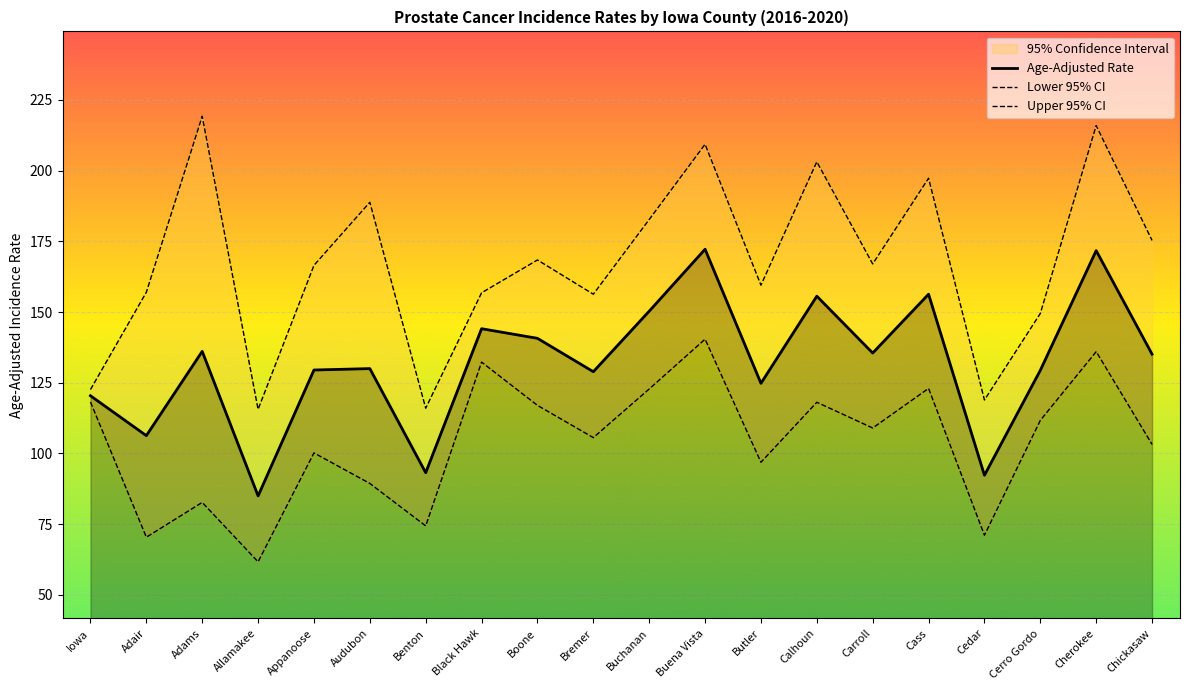

What value does the Upper 95% CI series have at Butler?

159.5